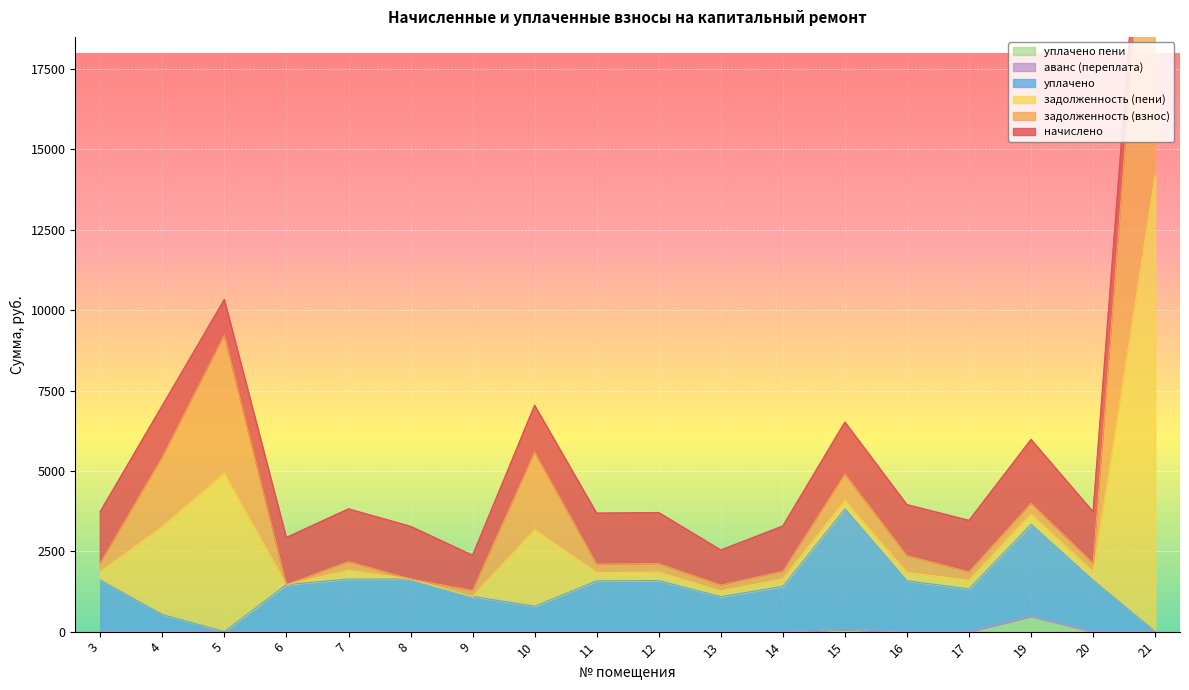

At which label does задолженность (взнос) first exceed 2134?

3